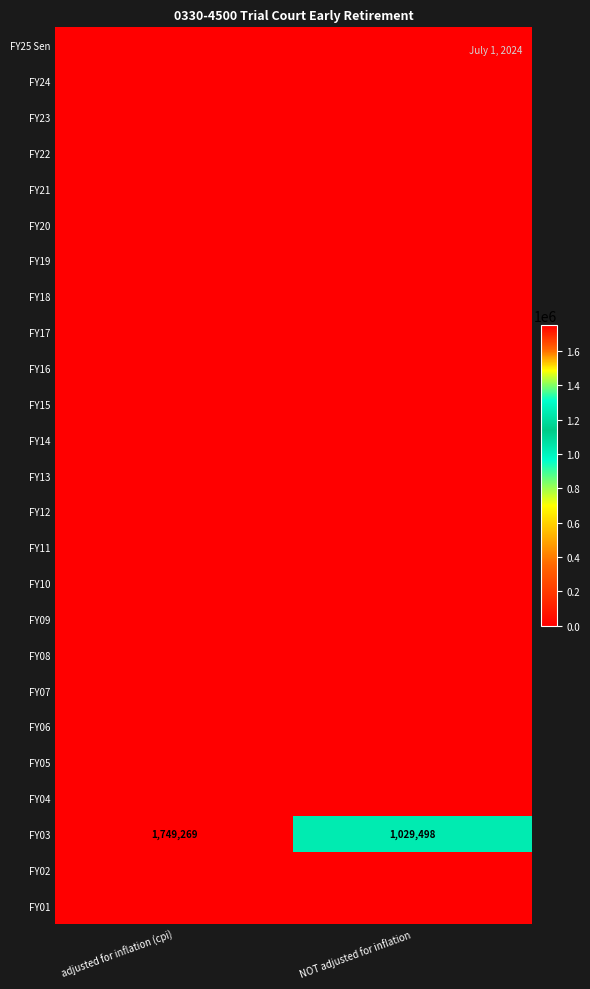

At how many categories does at least one series exceed 1122595?

1